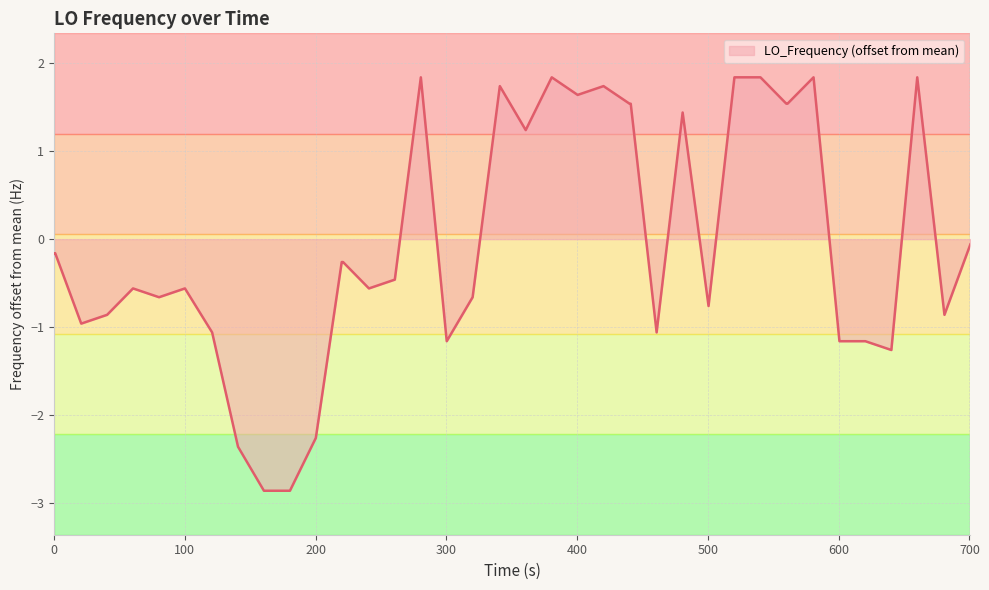

What is the smallest value displayed?

-2.9